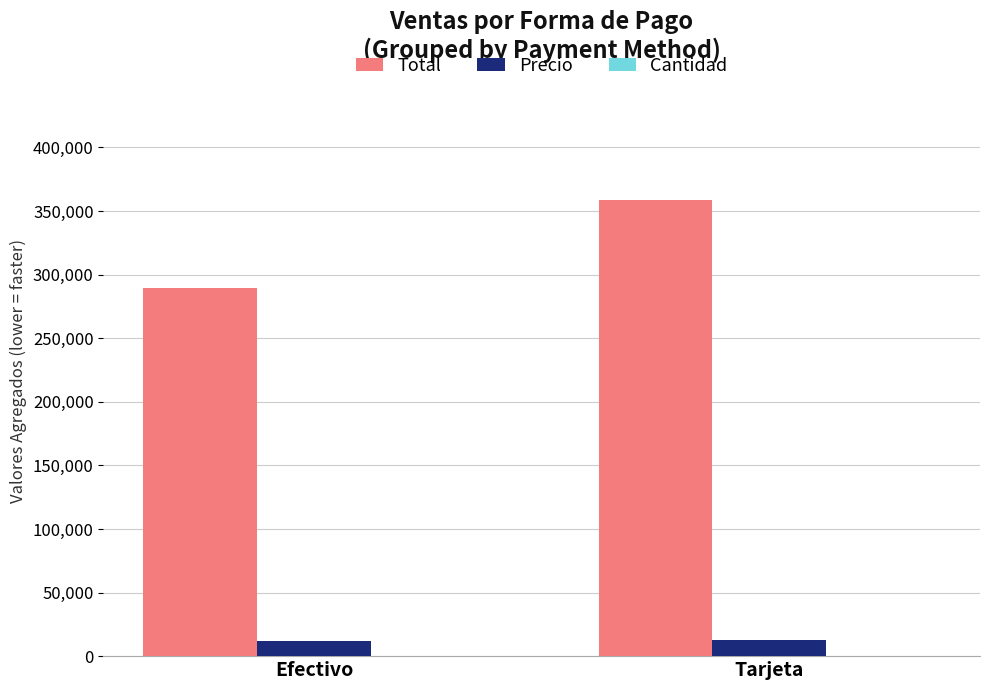

The value of Total at Efectivo is 172773. True or false?

False